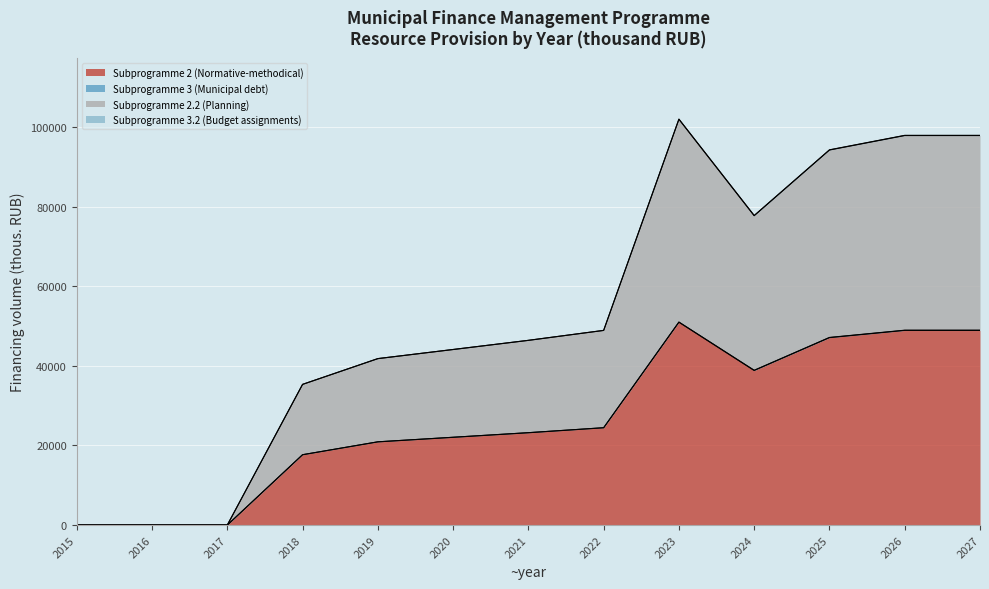

Where is the first local maximum for Subprogramme 2.2 (Planning)?

2023